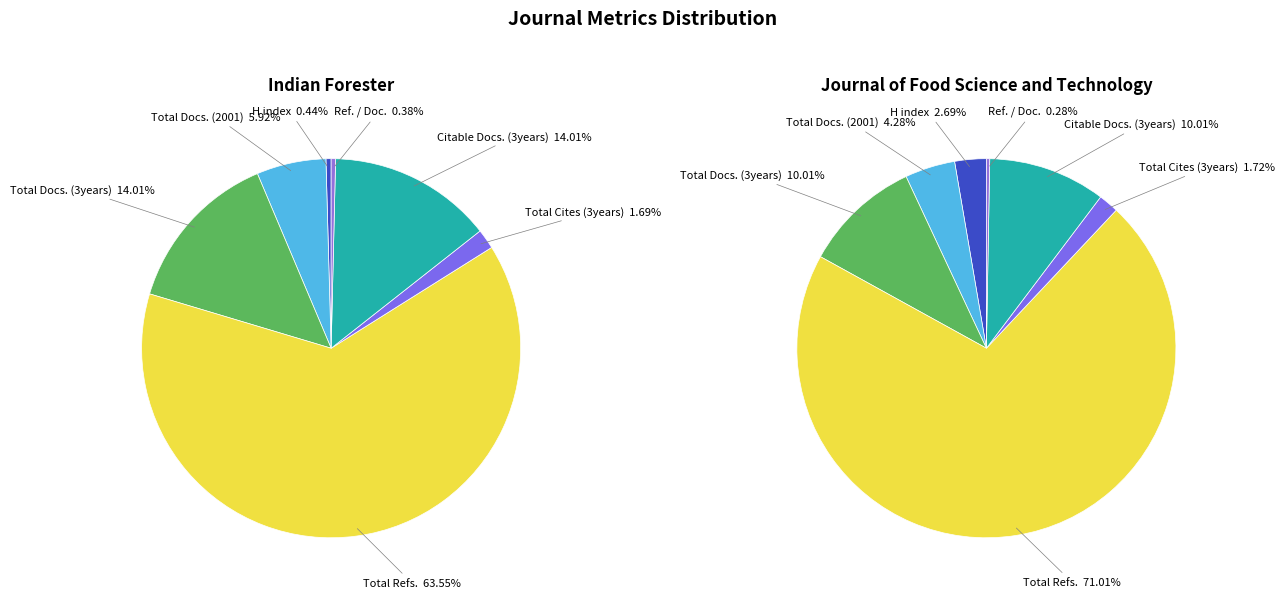

To the nearest percent, what is the combined percentage of Total Docs. (3years) and H index?

13%